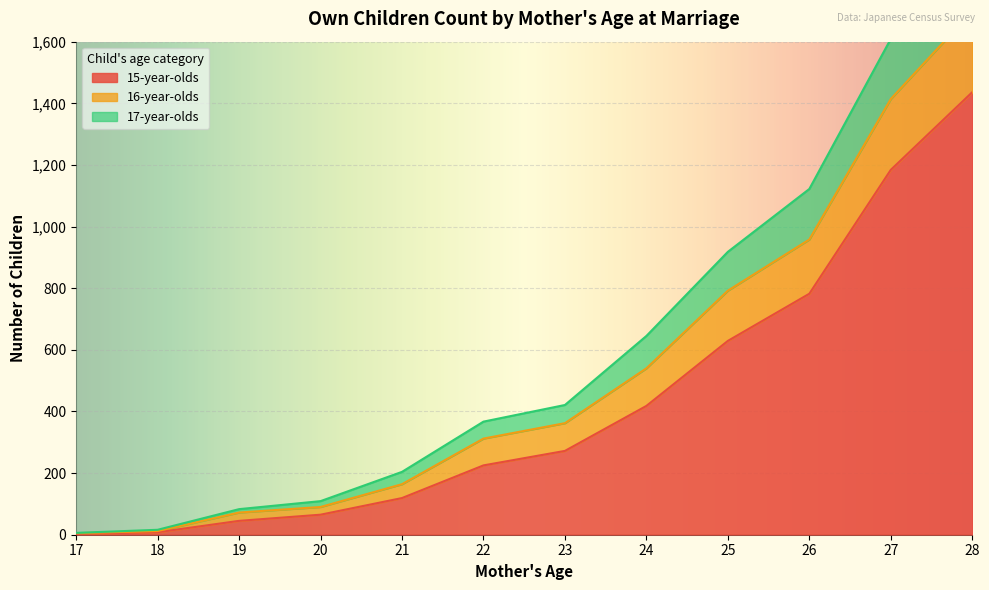

What is the value of the 17-year-olds point at the 12th from the left?

1699